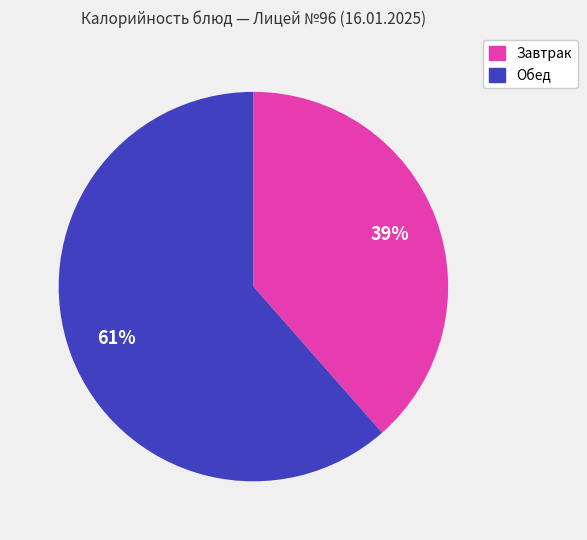

To the nearest percent, what is the average slice percentage?

50%